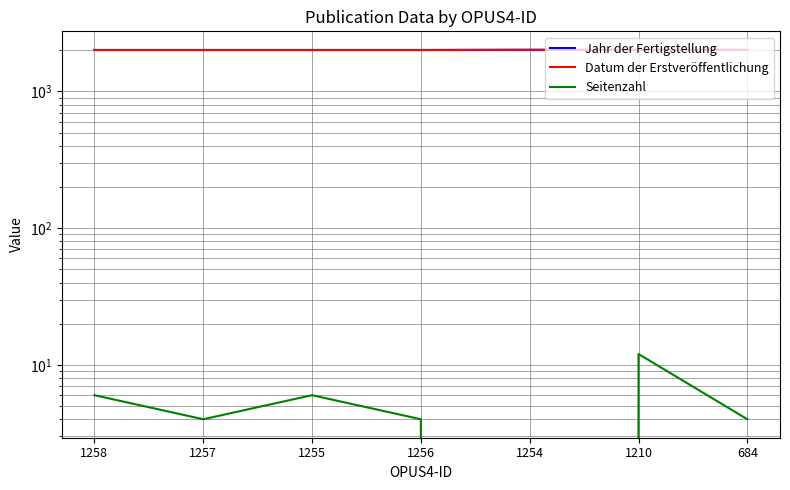

Reading right to left, extract all data points from this chart.

Jahr der Fertigstellung: 684=2012	1210=2012	1254=2015	1256=2009	1255=2009	1257=2009	1258=2009
Datum der Erstveröffentlichung: 684=2012	1210=2012	1254=2015	1256=2009	1255=2009	1257=2009	1258=2009
Seitenzahl: 684=4	1210=12	1254=0	1256=4	1255=6	1257=4	1258=6